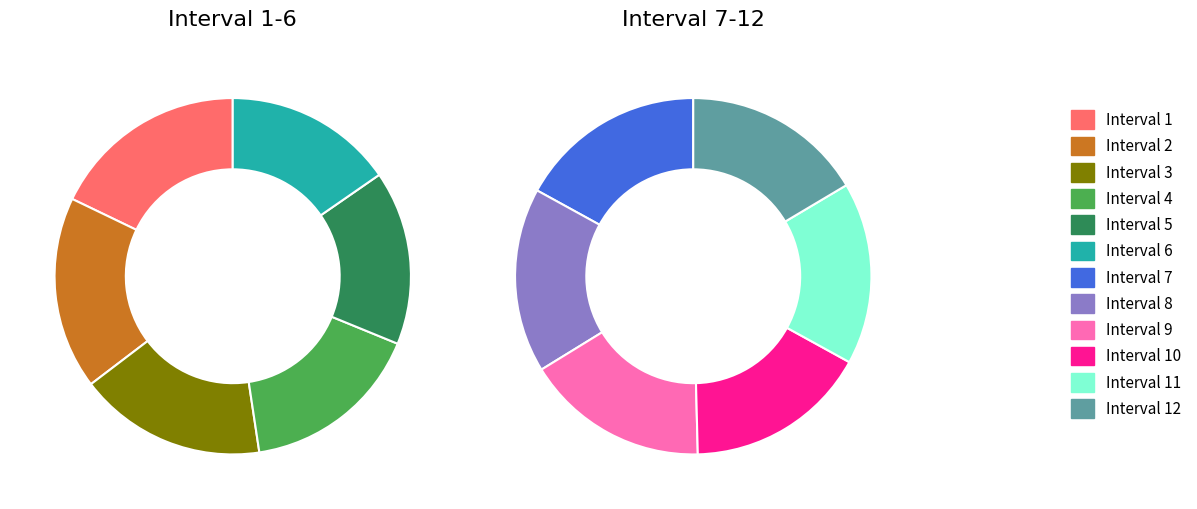

To the nearest percent, what portion does Interval 11 represent?

8%